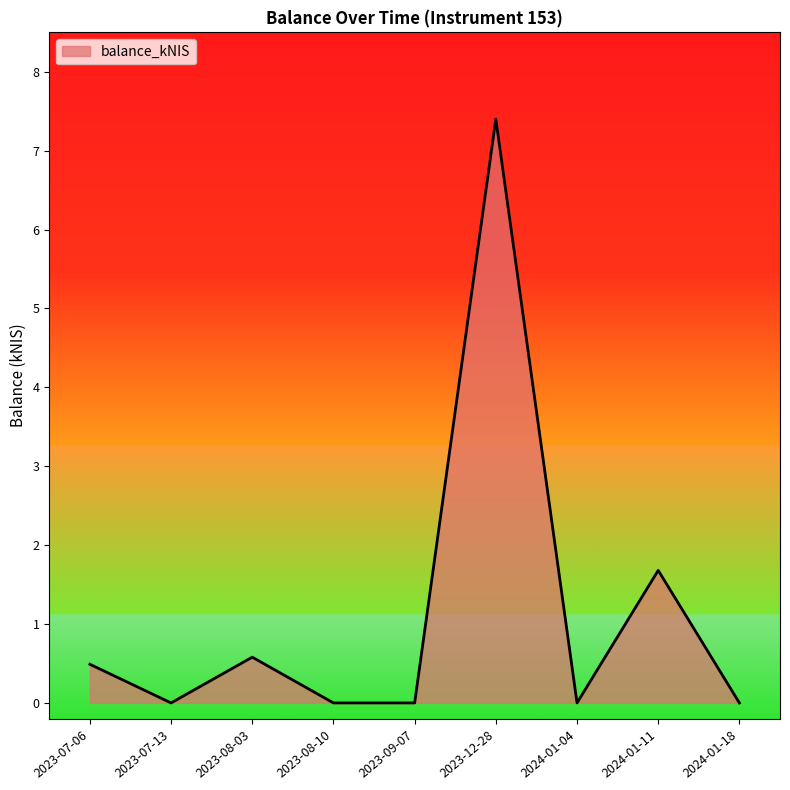

How many lines are shown in the chart?

1